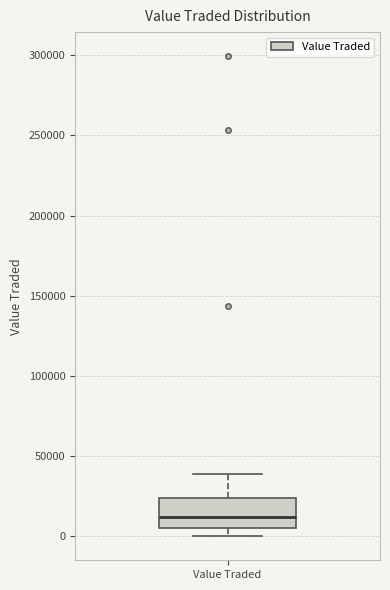

Read this box plot against the y-axis: the position of the median line, the range covered by the box, and the ends of both whiskers. The values are not printed on the chart, so give them approximately, as read against the axis.

median 10000, box 5000 to 25000, whiskers 0 to 40000